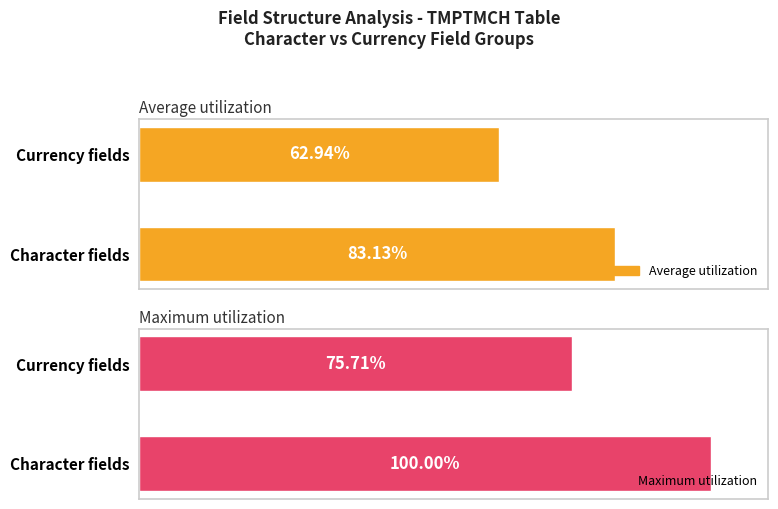

Rank the series at Currency fields from lowest to highest value.

Average utilization, Maximum utilization